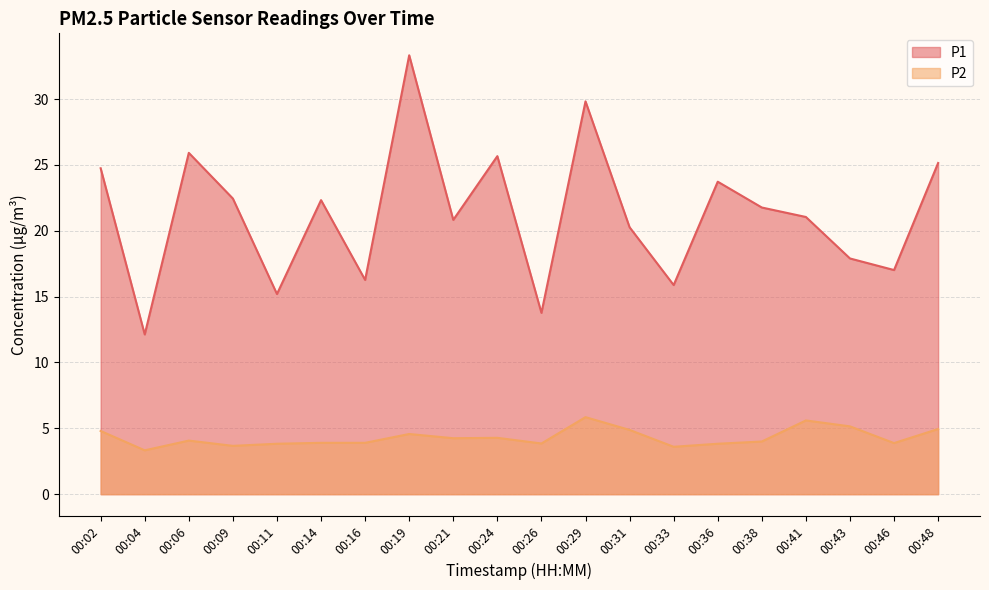

True or false: P1 and P2 cross at least once.

False